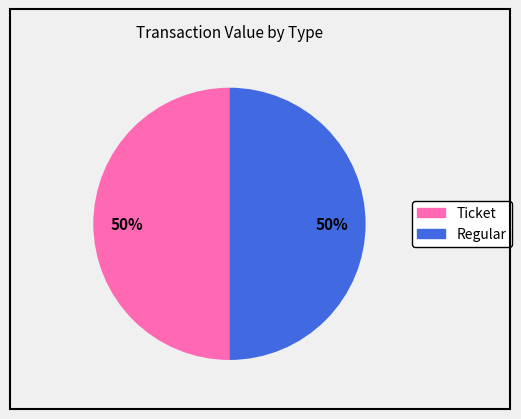

How many segments does this pie chart have?

2